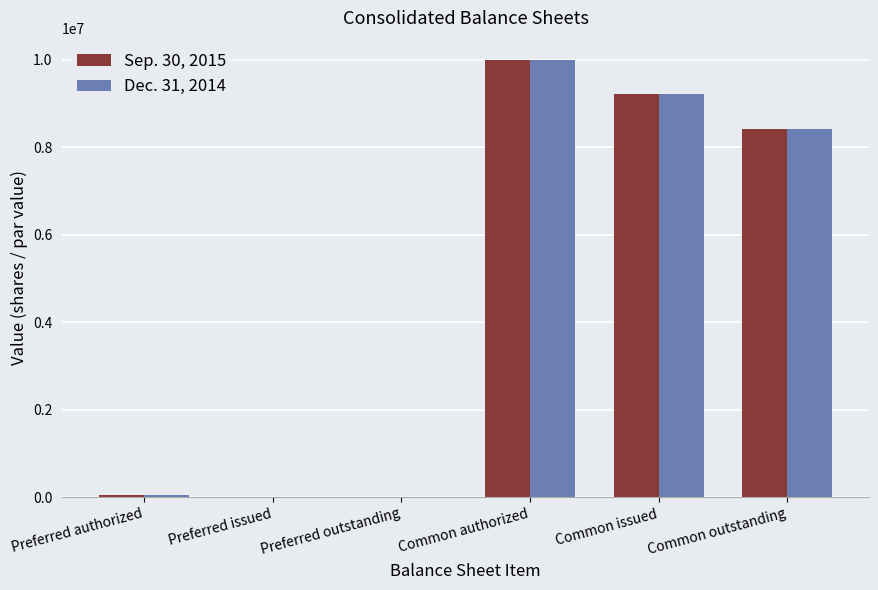

The Dec. 31, 2014 series shows 8425089 at Common outstanding. True or false?

True